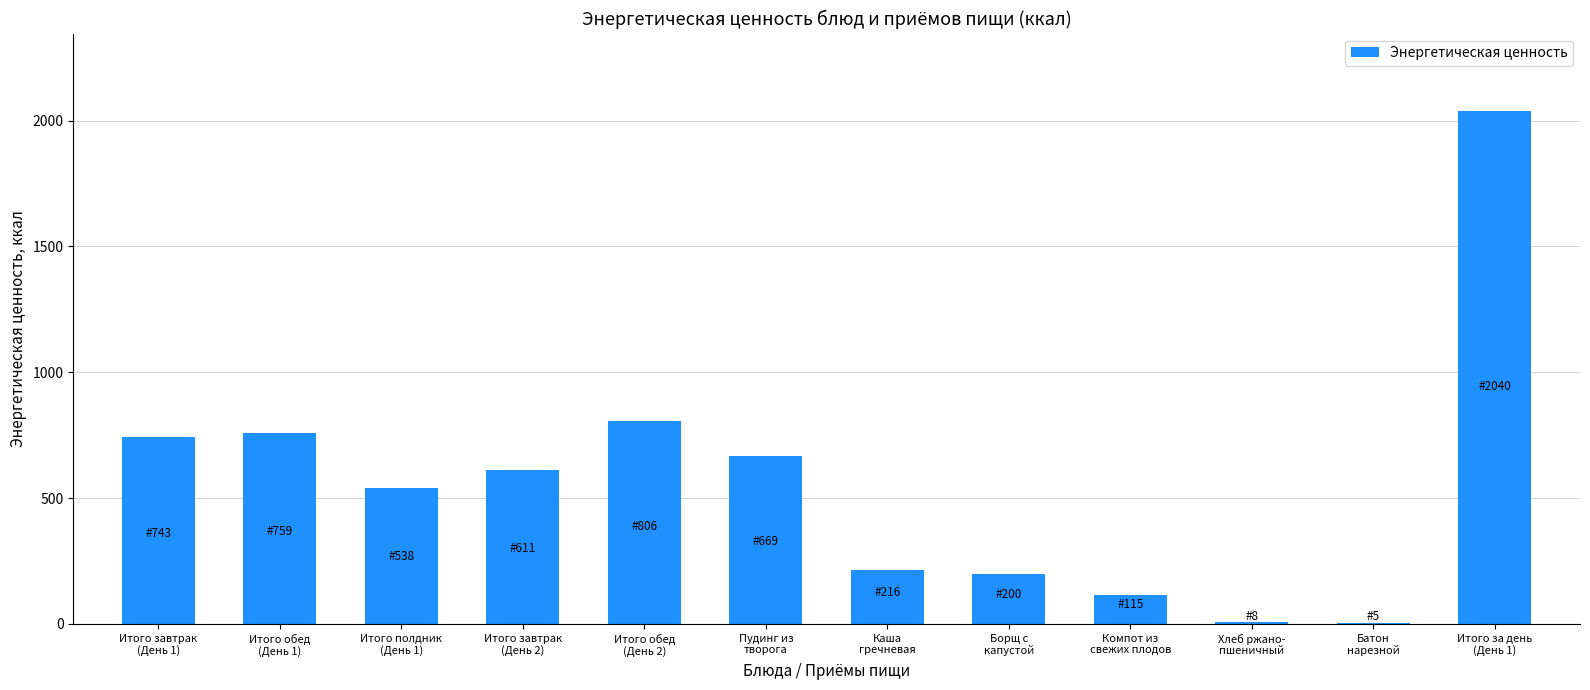

Are the bars horizontal?

No